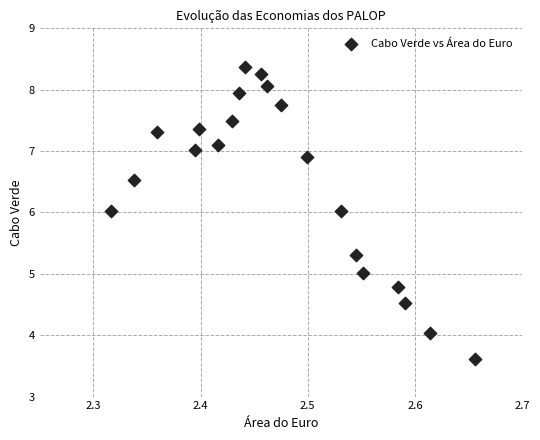

What is the range of Y values (max minus min)?

4.8